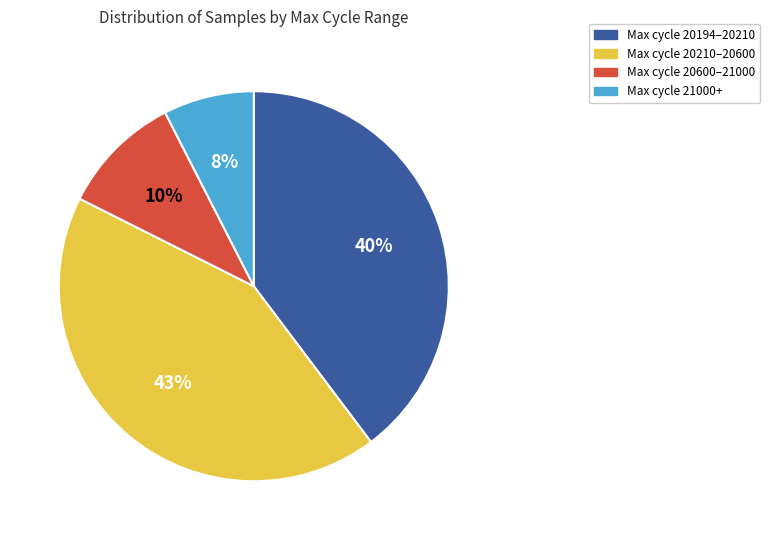

To the nearest percent, what is the difference between the largest and smallest slice percentages?

35%